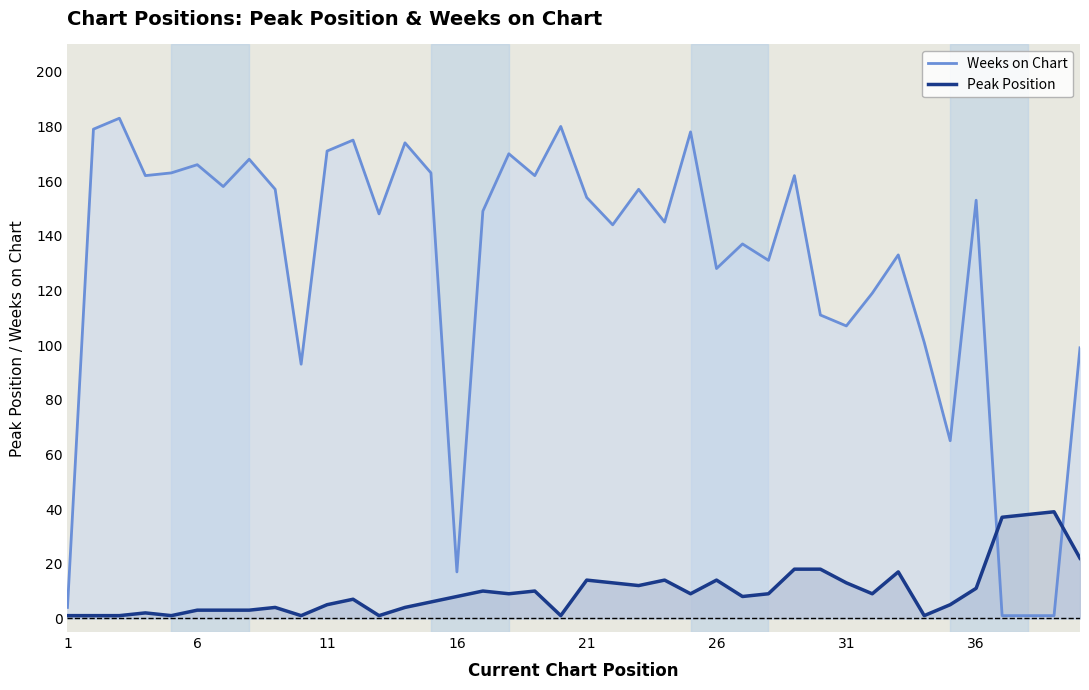

Which series ends up on top after the final intersection of Weeks on Chart and Peak Position?

Weeks on Chart